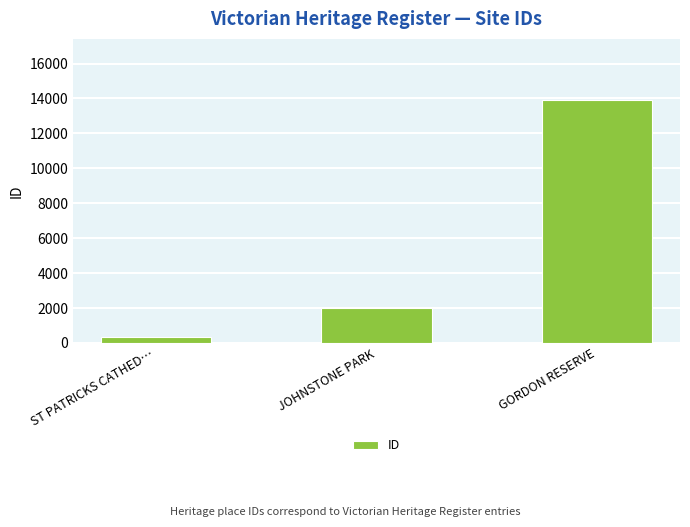

Is it true that the value at ST PATRICKS CATHED… is 355?

True